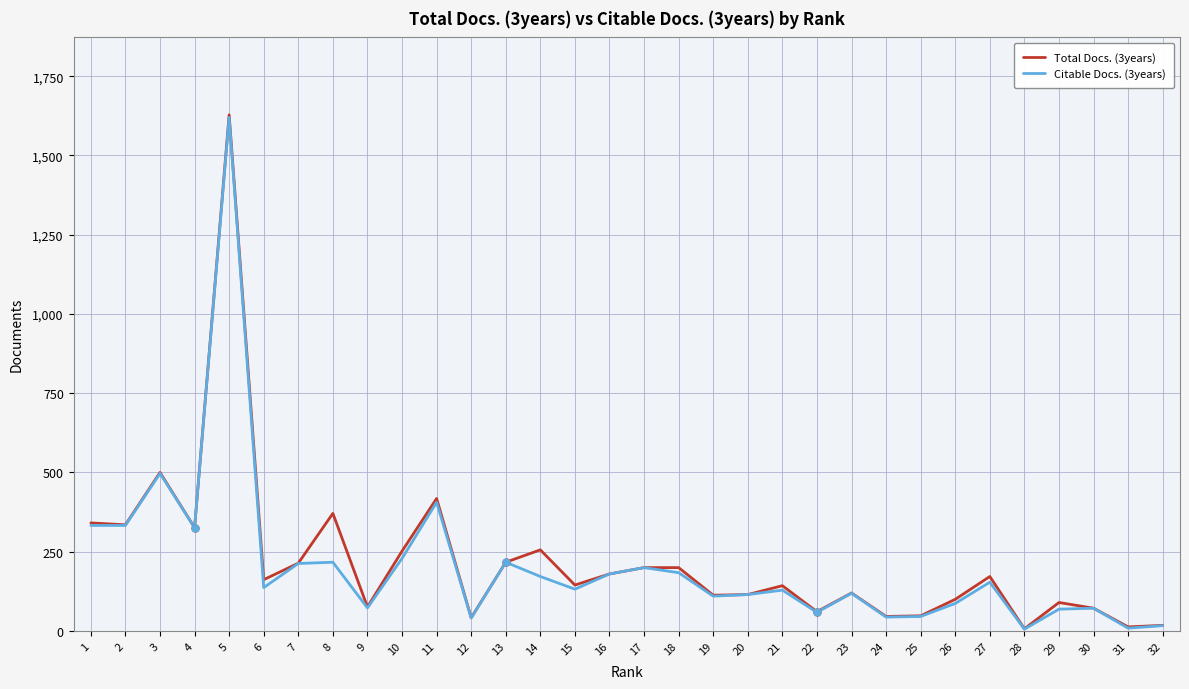

At which category is the sum across all series the highest?

5